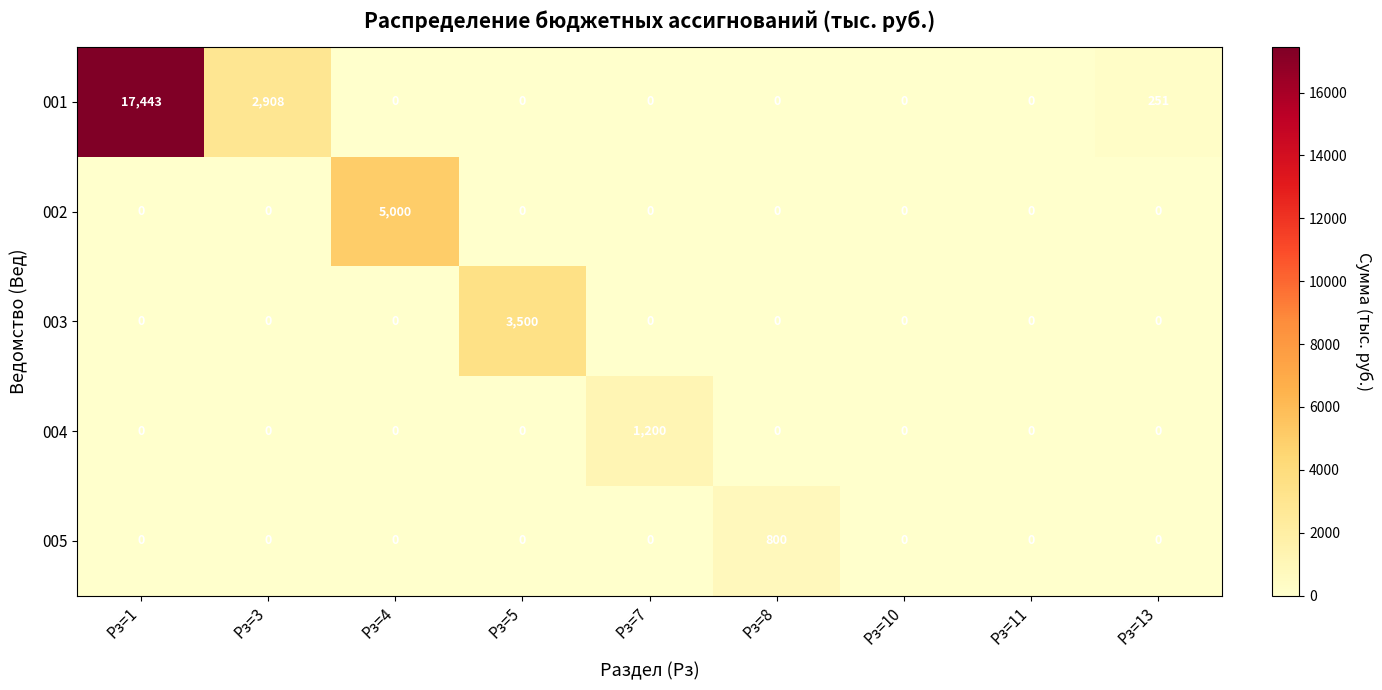

Which series has the widest spread of values?

001